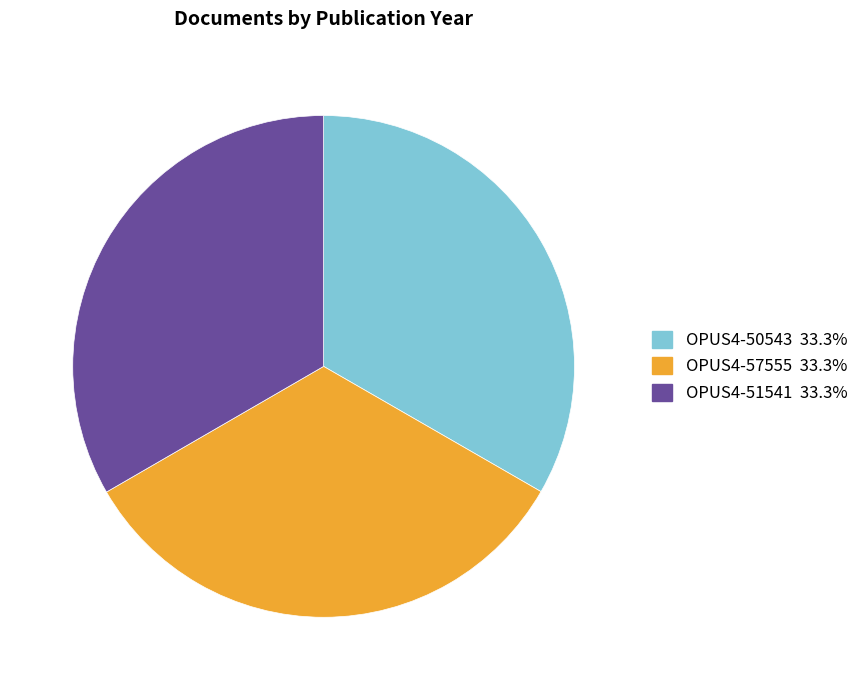

Does any single category account for the majority?

No